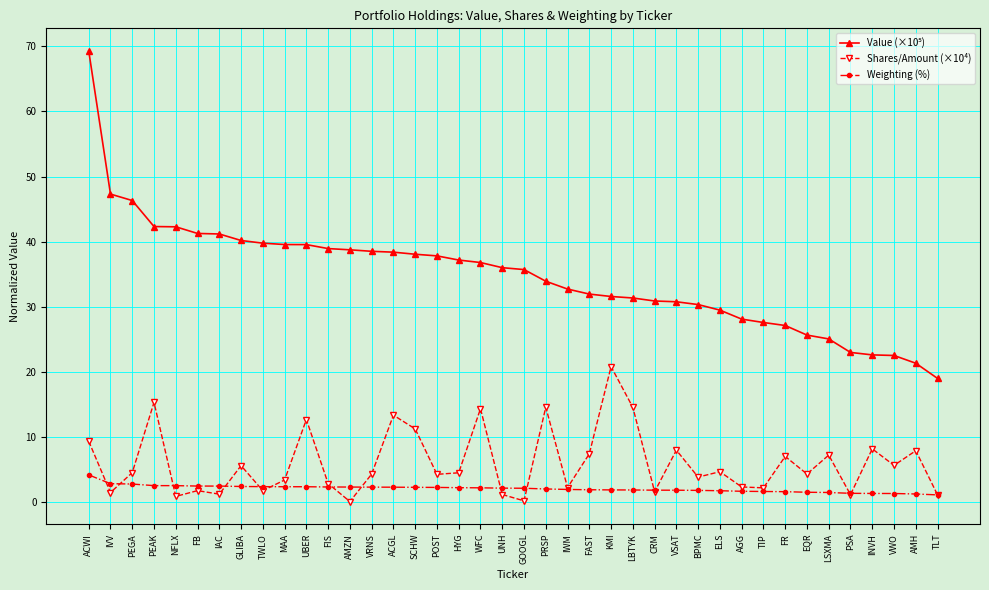

What is the spread (max minus min) of values at ELS?

27.7